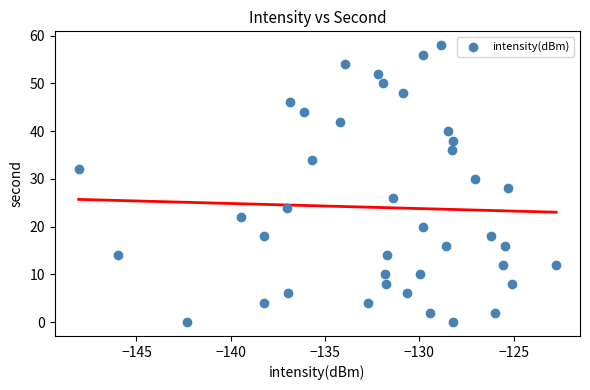

What is the range of Y values (max minus min)?

58